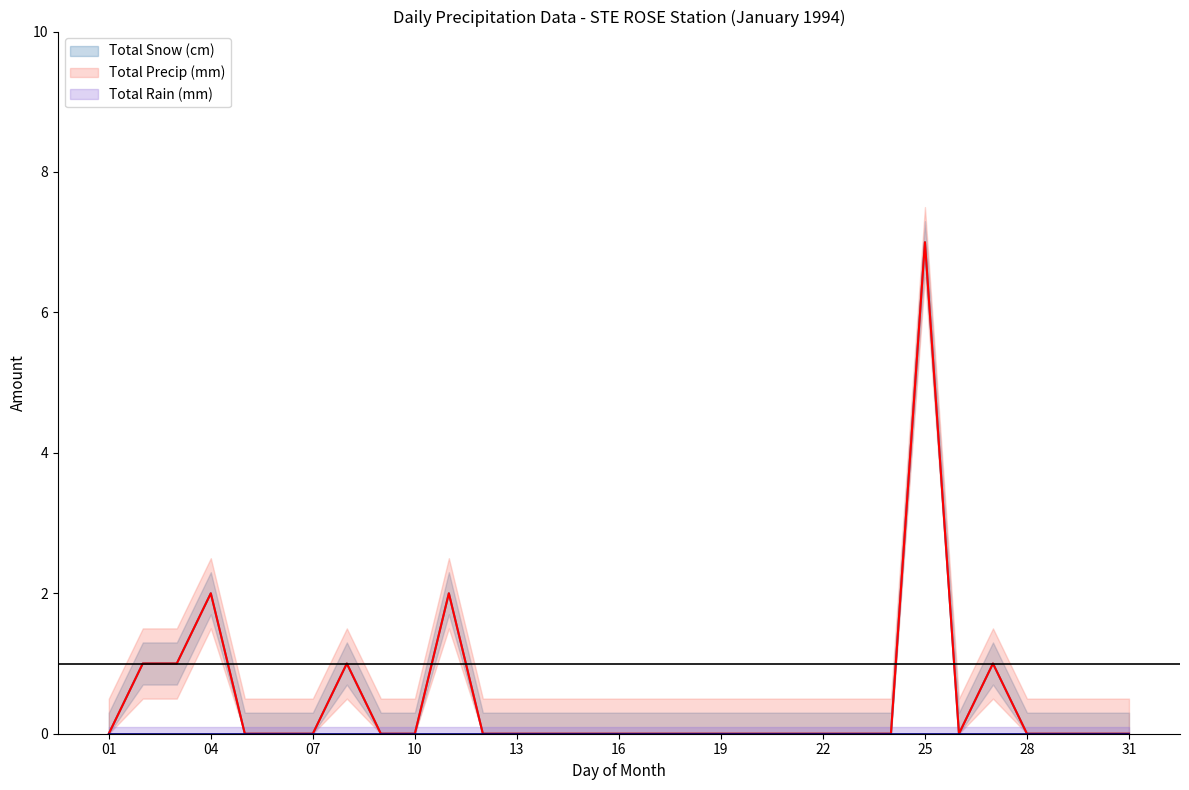

At how many categories does at least one series exceed 3?

1